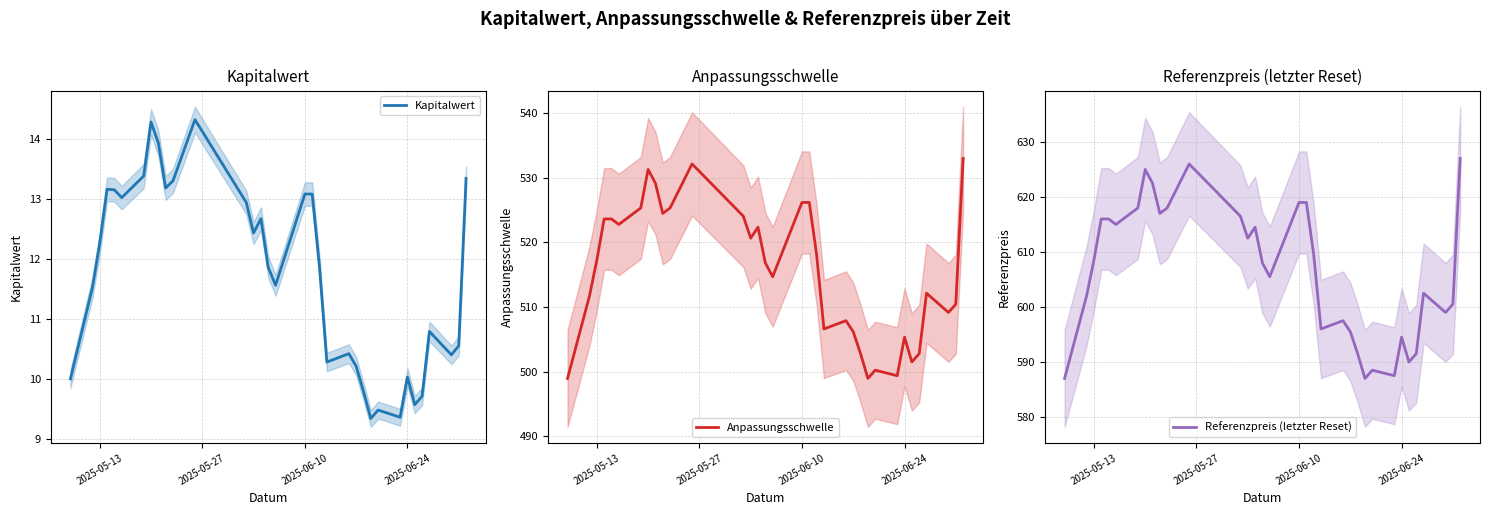

How many categories are shown in the chart?

34